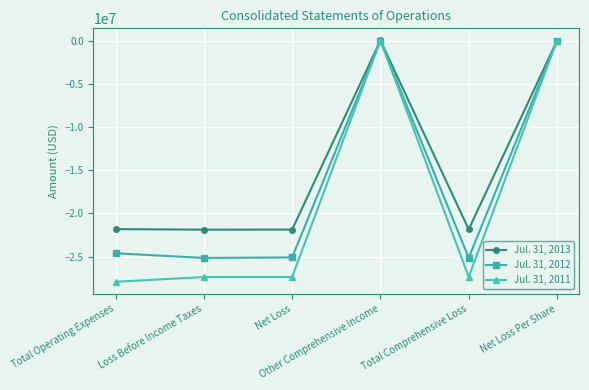

Rank the series by their average value, from lowest to highest.

Jul. 31, 2011, Jul. 31, 2012, Jul. 31, 2013